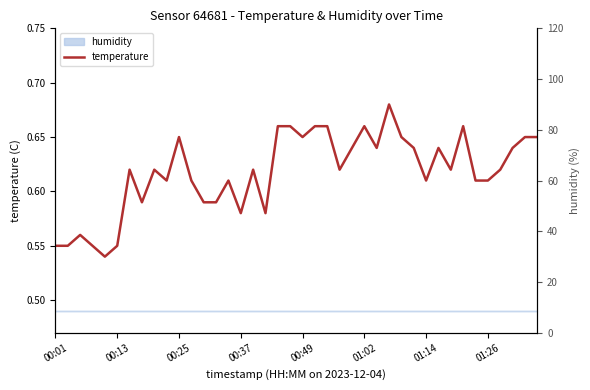

How many lines are shown in the chart?

1